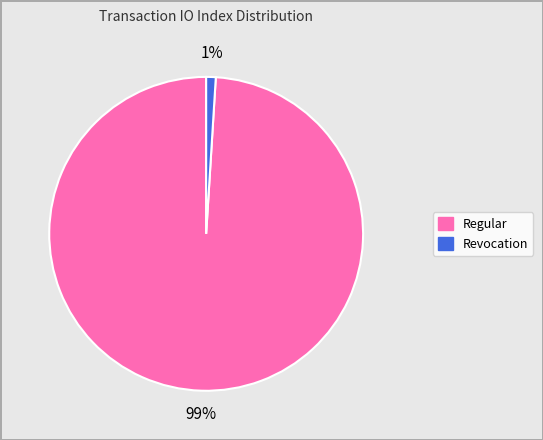

What is the smallest slice in the pie chart?

Revocation